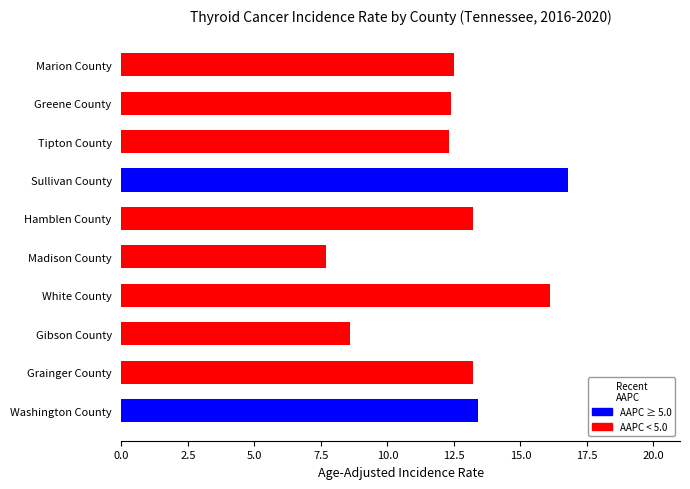

What is the label of the 3rd bar from the bottom?

Gibson County